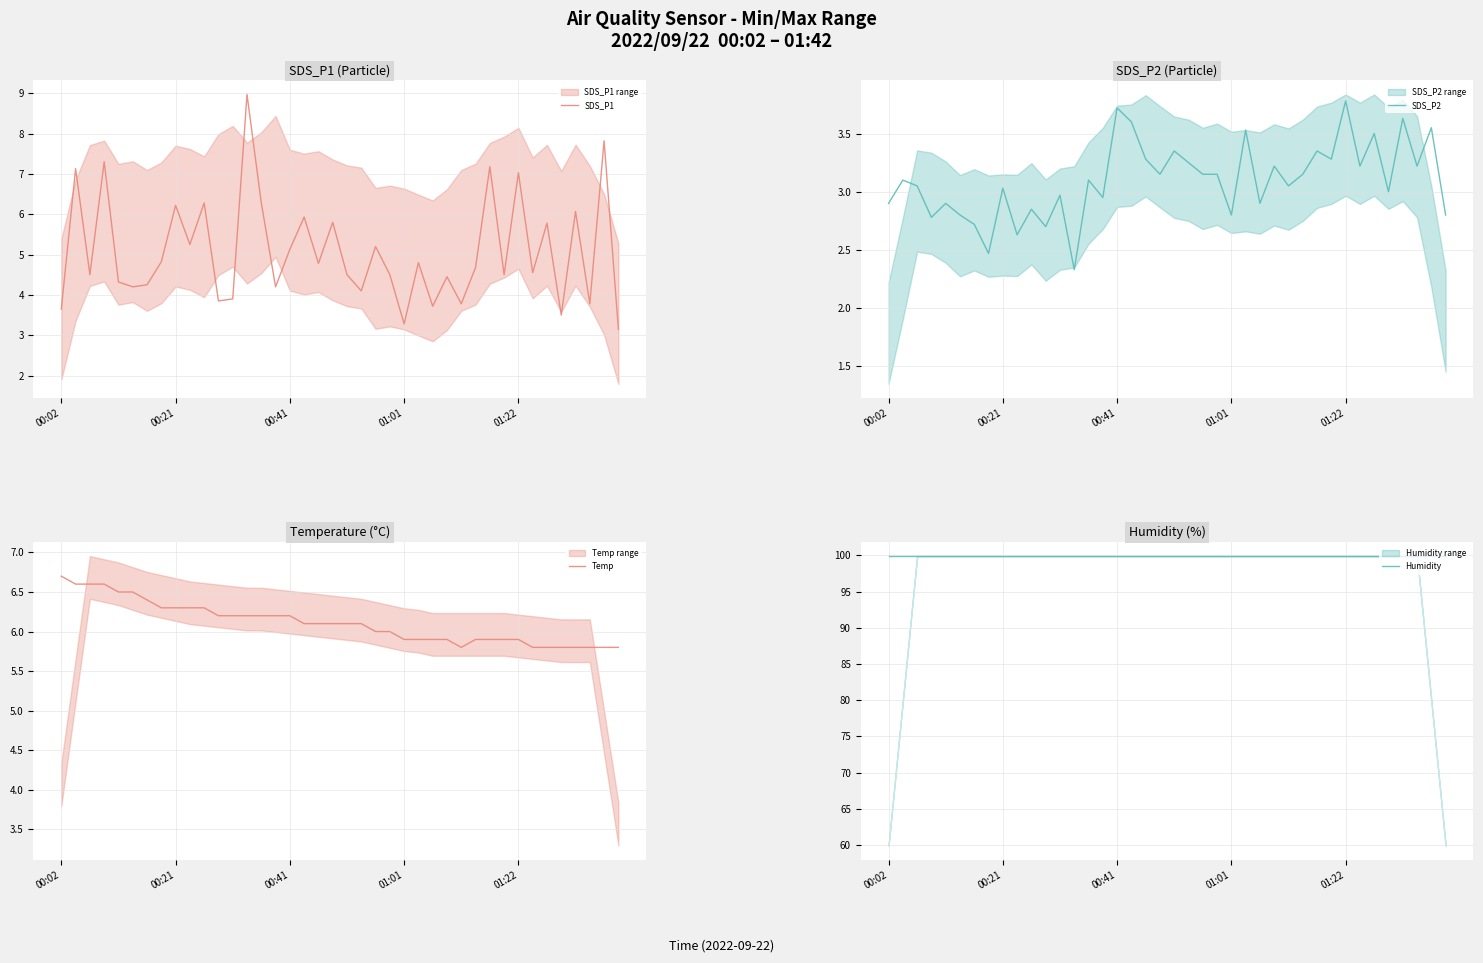

How many data points in SDS_P1 are less than 4?

9